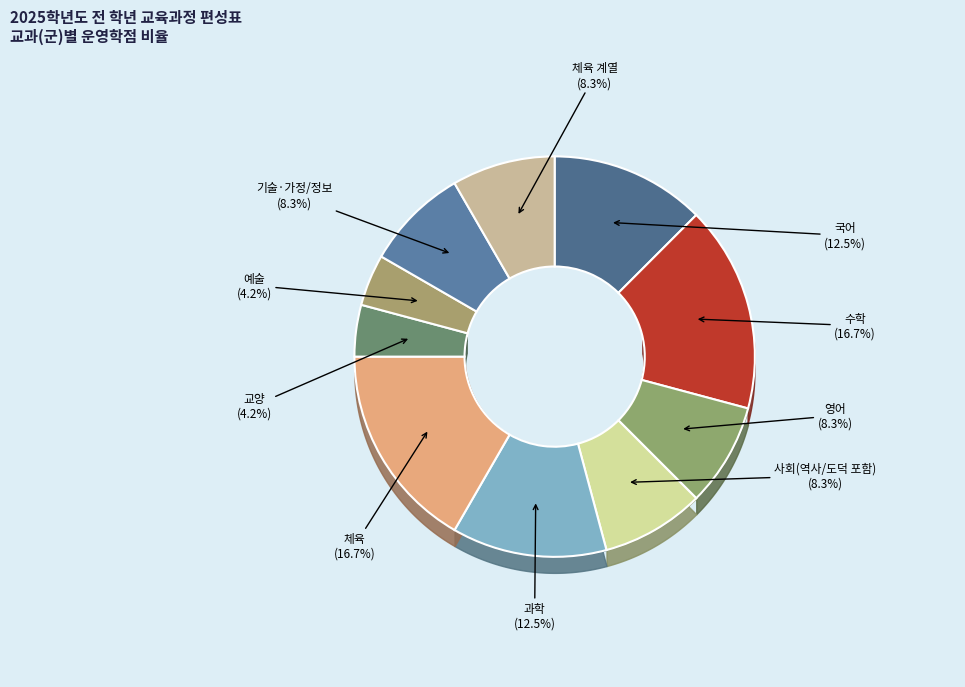

To the nearest percent, what portion does 기술·가정/정보 represent?

8%